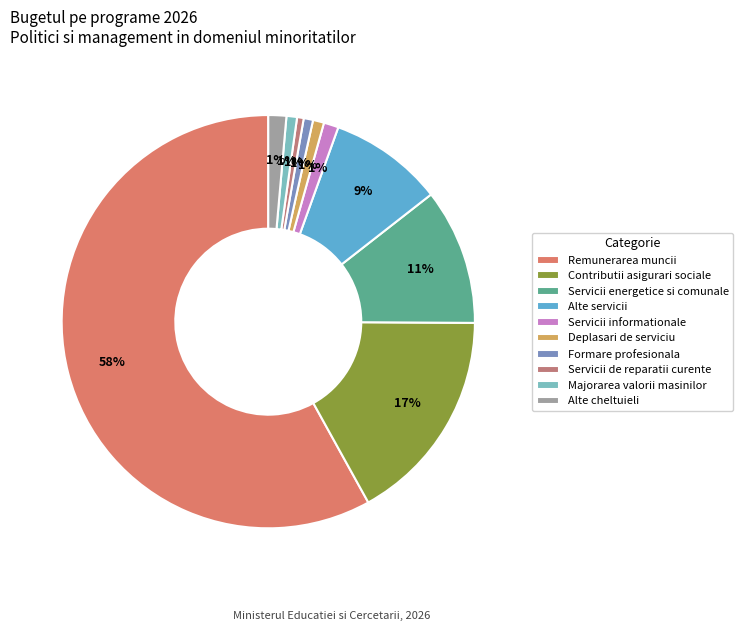

What is the total percentage of Alte servicii and Servicii energetice si comunale?

19.6%